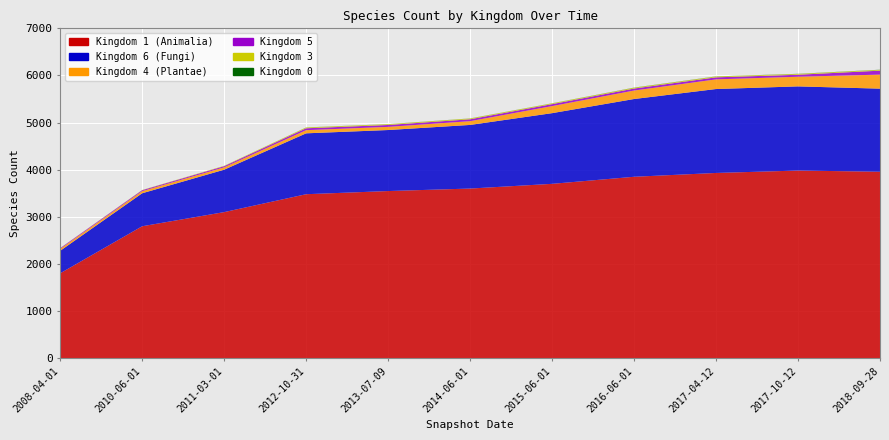

Reading left to right, extract all data points from this chart.

Kingdom 1 (Animalia): 1802	2800	3100	3480	3547	3600	3700	3850	3931	3982	3957
Kingdom 6 (Fungi): 477	700	900	1292	1295	1350	1500	1650	1781	1786	1763
Kingdom 4 (Plantae): 40	45	50	67	67	80	150	180	205	205	298
Kingdom 5: 16	20	25	40	40	40	41	42	43	42	84
Kingdom 3: 3	5	8	16	16	16	16	17	17	17	17
Kingdom 0: 0	0	0	2	2	2	2	3	3	3	3